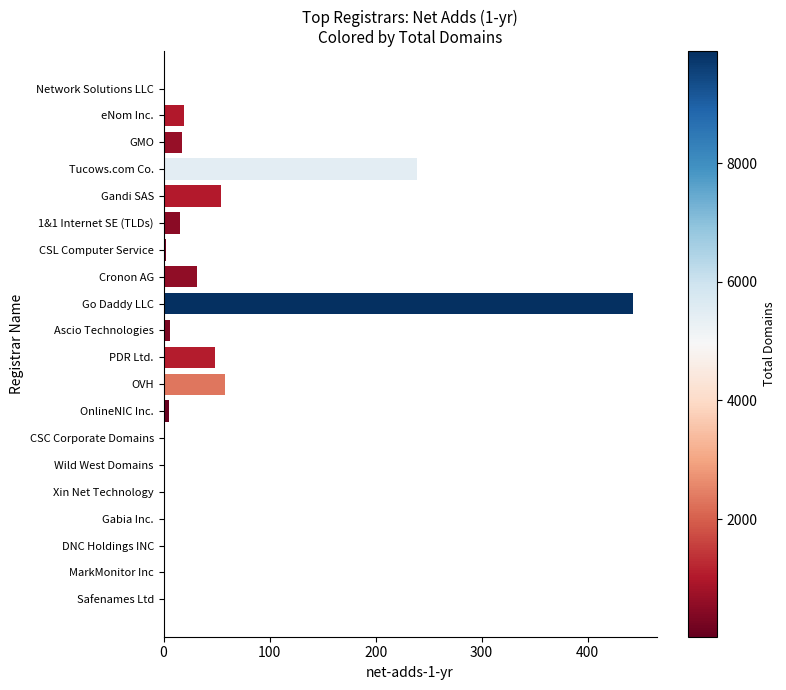

How many distinct data groups are displayed?

1